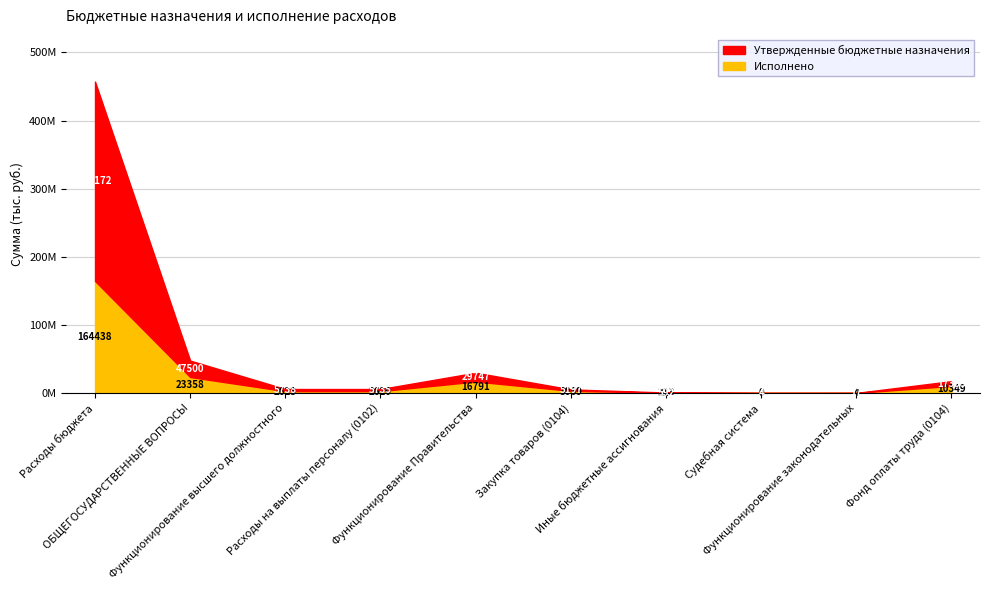

How many data points in Исполнено are less than 3068580?

5